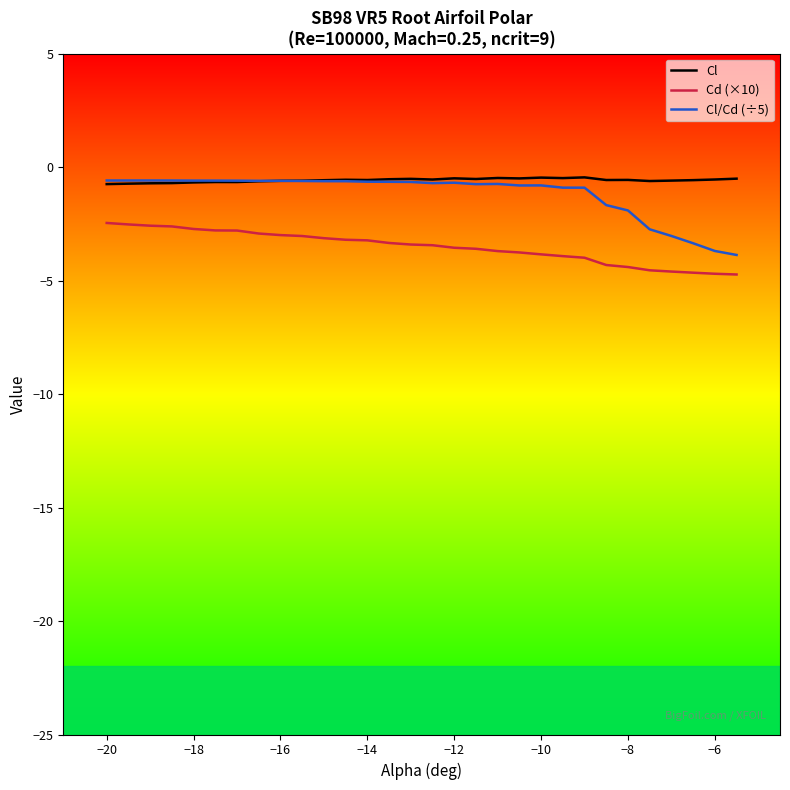

What is the minimum value for Cl/Cd (÷5)?

-3.9